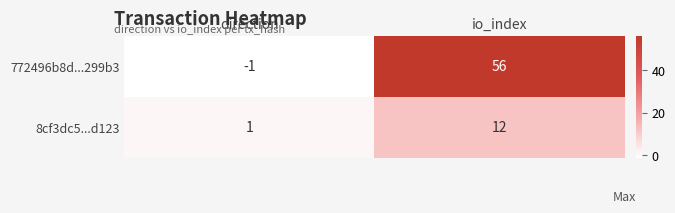

Reading left to right, transcribe all the data shown in this chart.

772496b8d...299b3: direction=-1	io_index=56
8cf3dc5...d123: direction=1	io_index=12